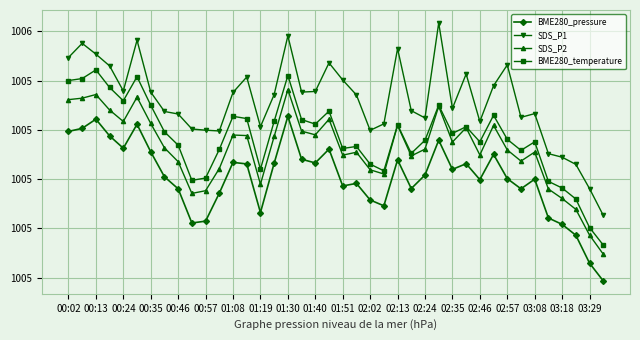

True or false: SDS_P2 and BME280_temperature intersect in this chart.

False